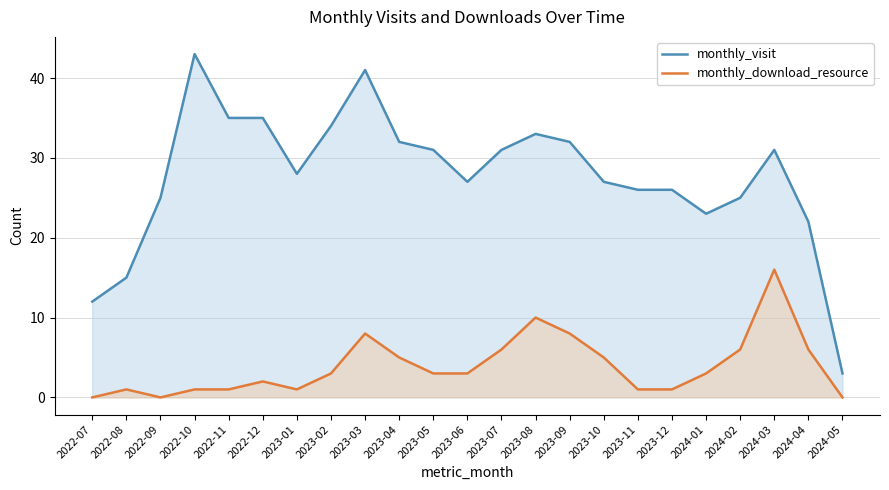

What is the label of the 23rd point from the left?

2024-05